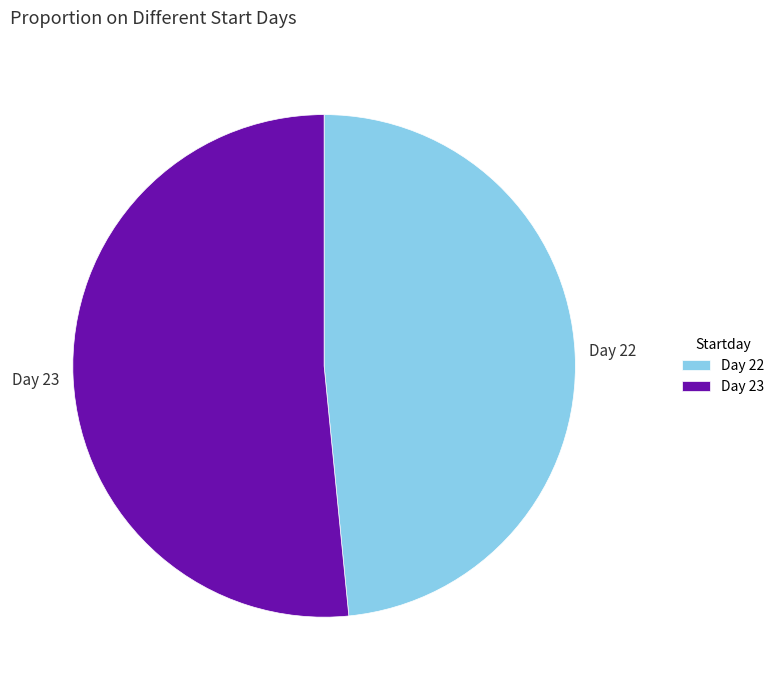

True or false: Day 23 accounts for 52% of the total.

True